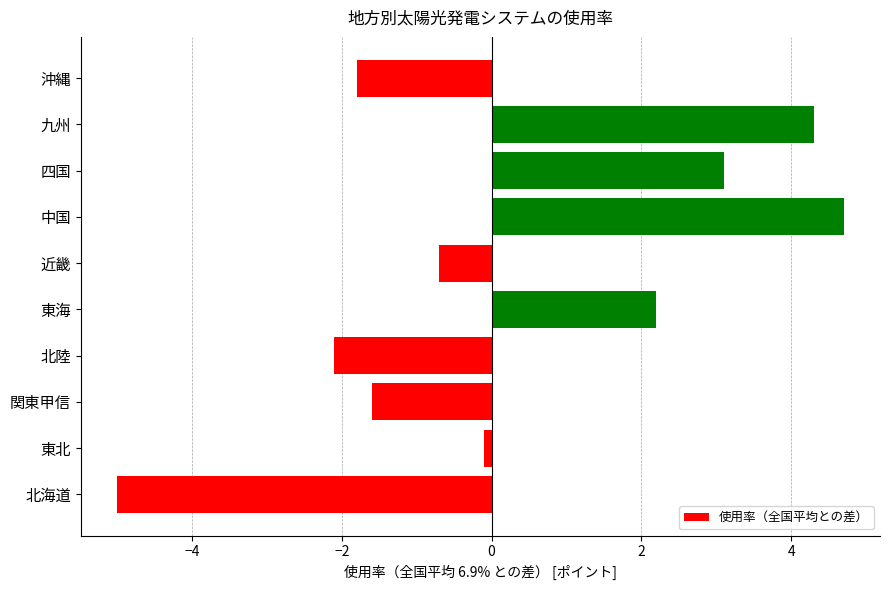

How many values are below 0?

6